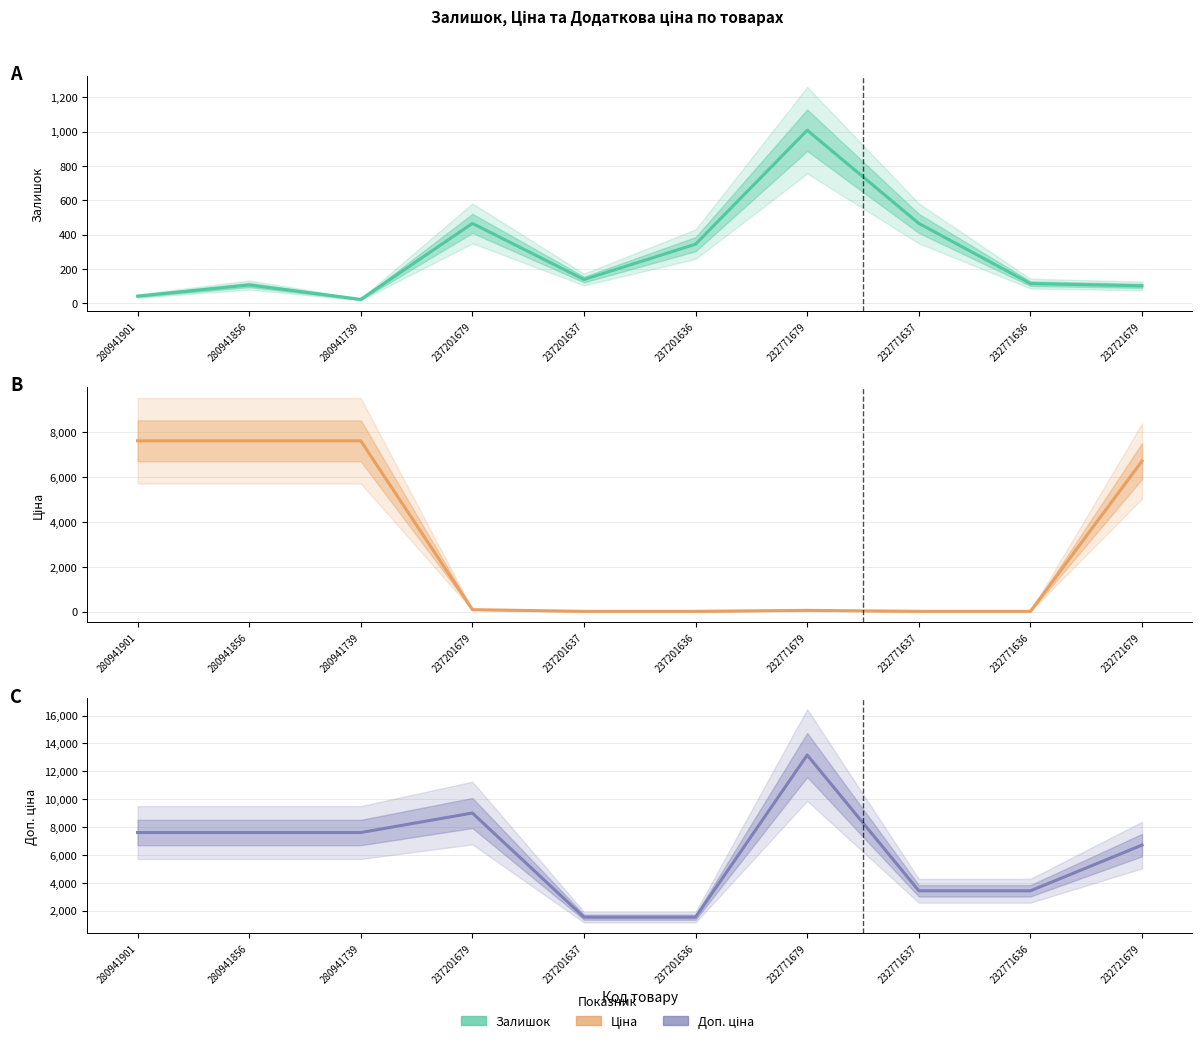

True or false: Залишок has more than 2 interior local peaks.

True